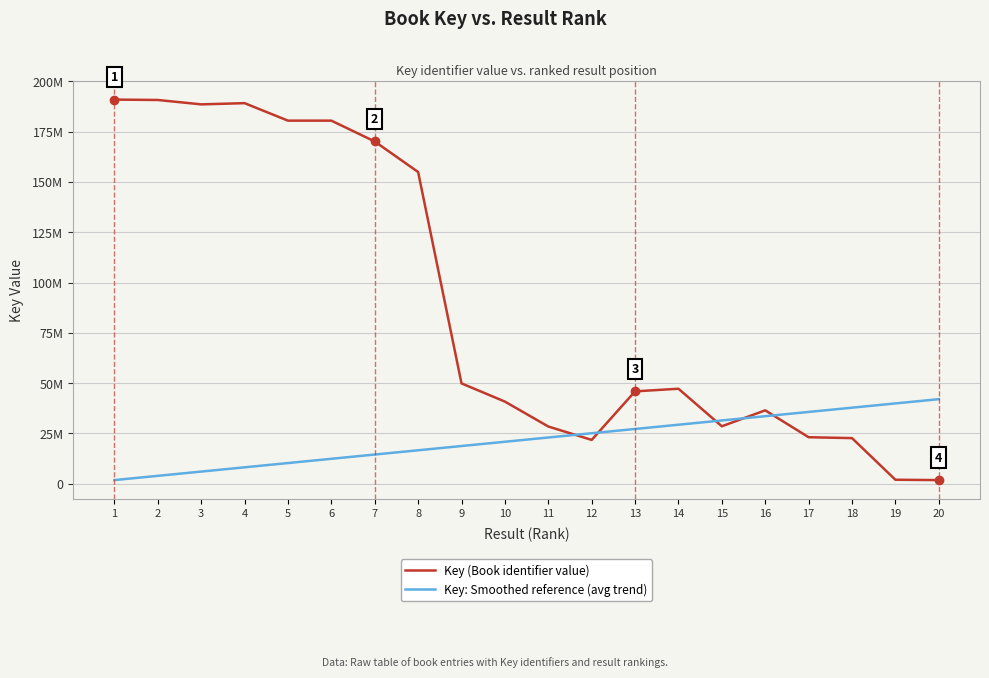

The value of Key (Book identifier value) at 20 is 1771008.0. True or false?

True